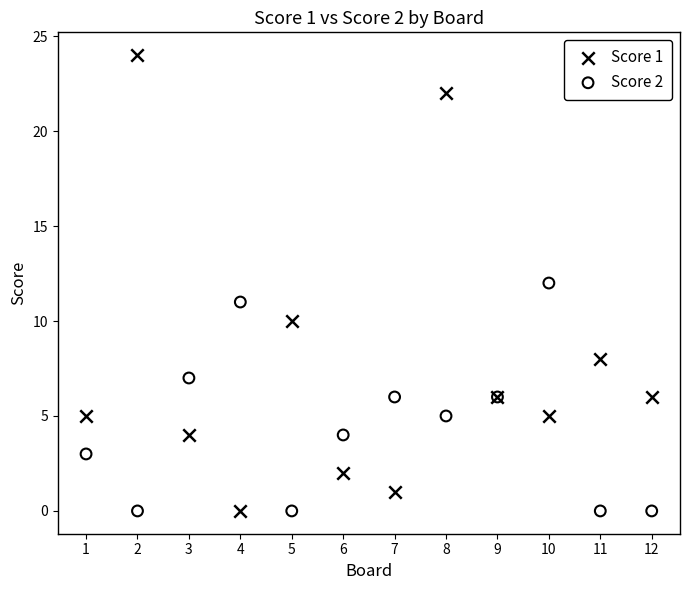

Which series contains the highest Y value?

Score 1